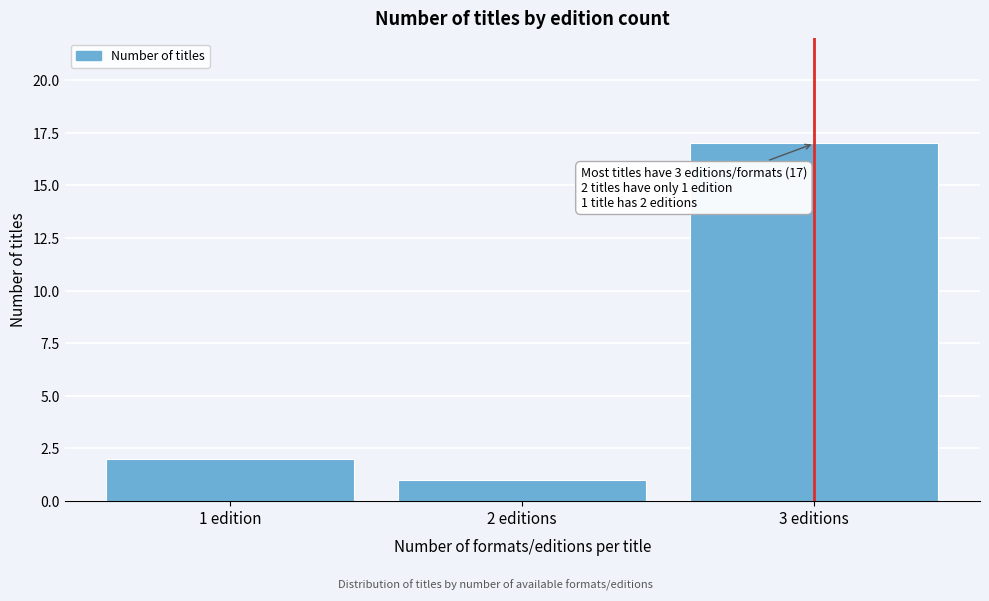

Reading left to right, list all the values displayed in this chart.

1 edition=2	2 editions=1	3 editions=17